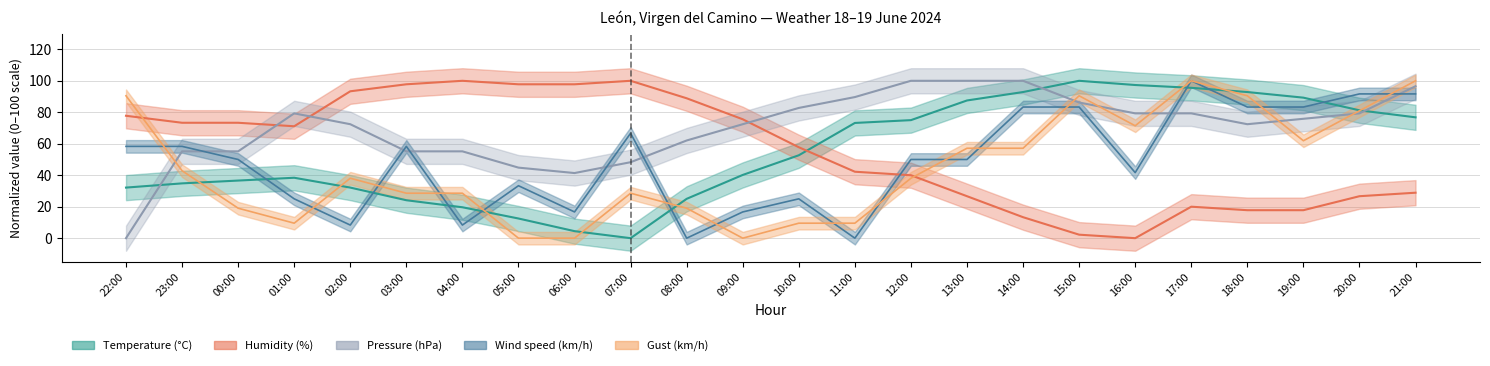

At which label does Gust (km/h) first exceed 38?

22:00